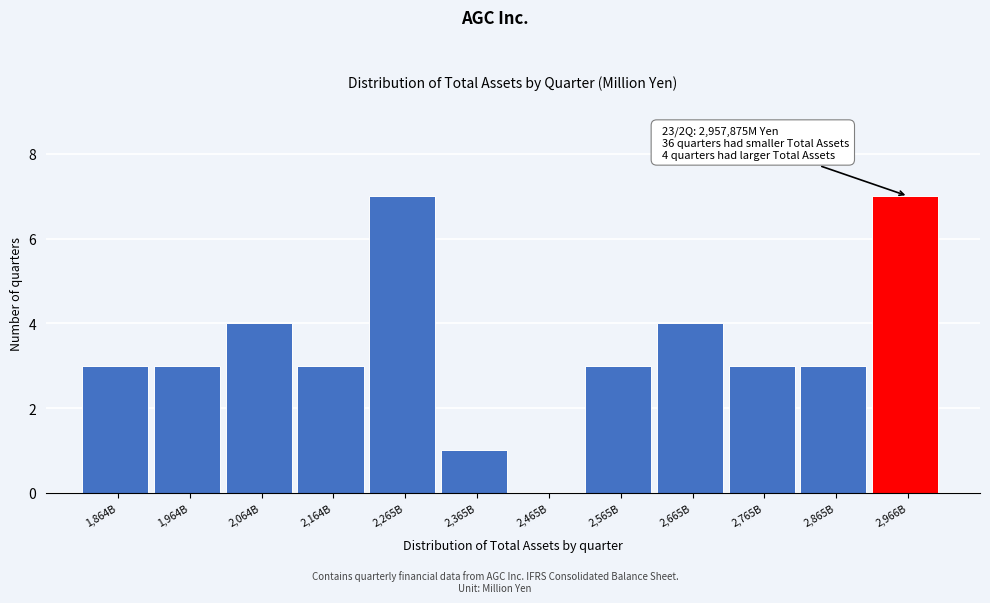

Reading right to left, what are all the values shown in this chart?

2,966B=7	2,865B=3	2,765B=3	2,665B=4	2,565B=3	2,465B=0	2,365B=1	2,265B=7	2,164B=3	2,064B=4	1,964B=3	1,864B=3